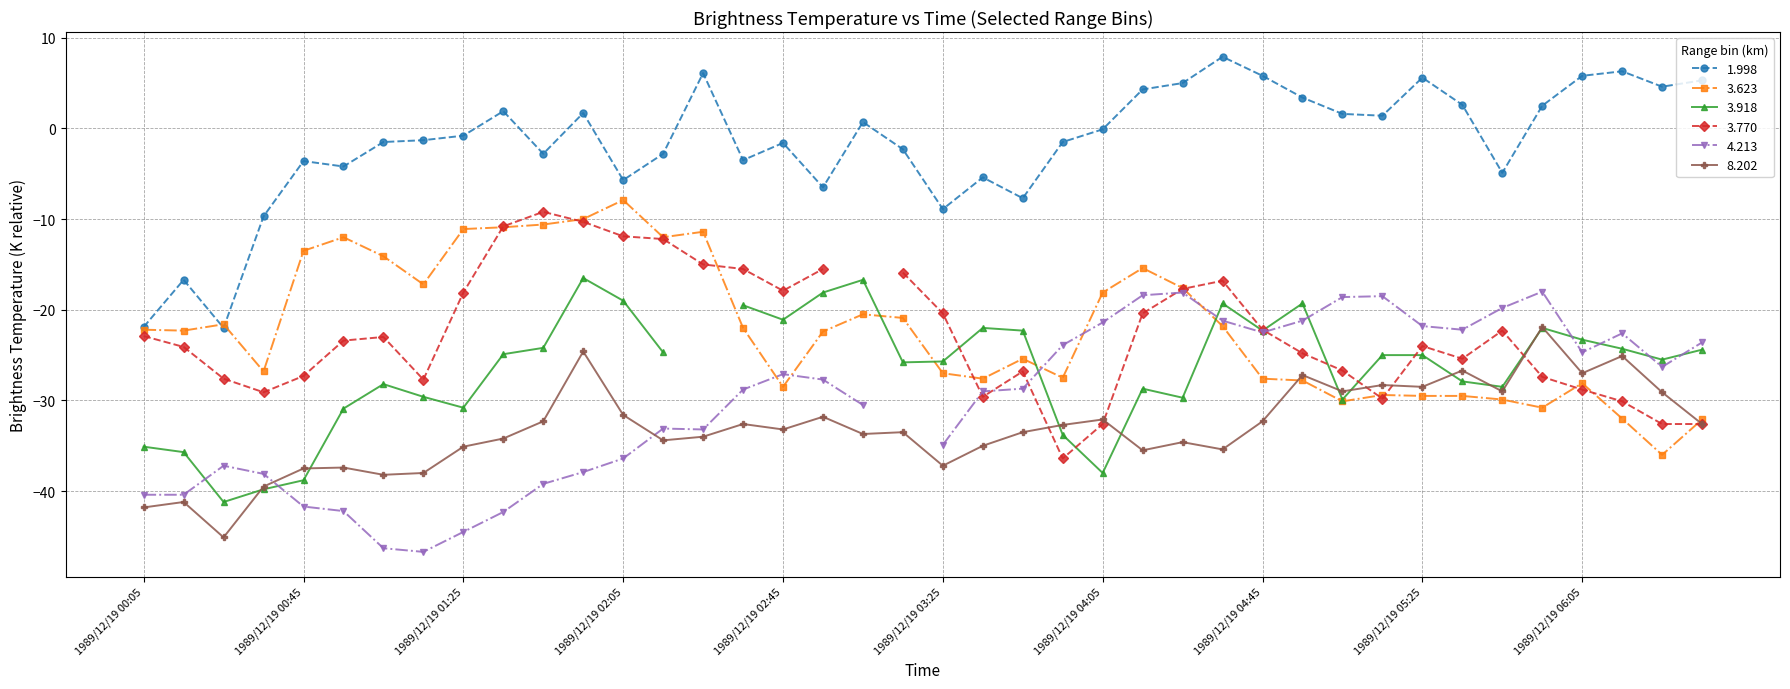

What is the maximum value shown in the chart?

7.9